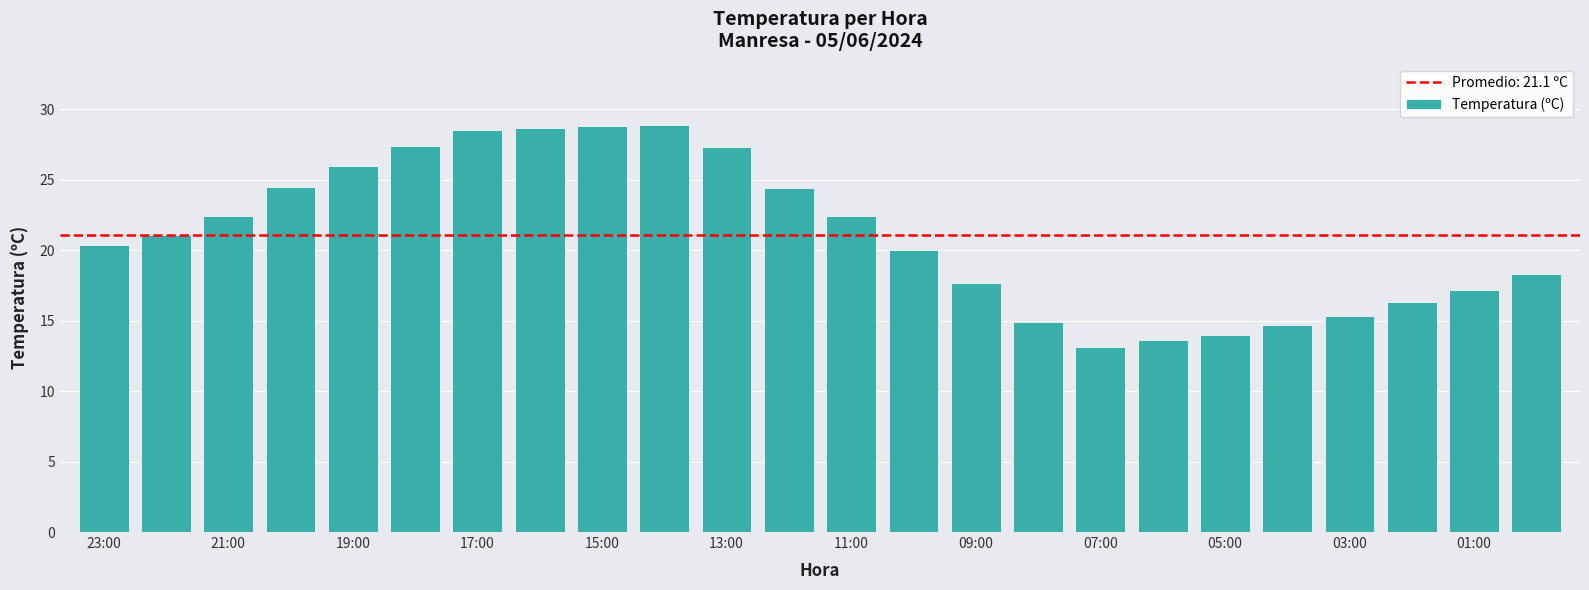

What is the greatest value displayed?

28.9